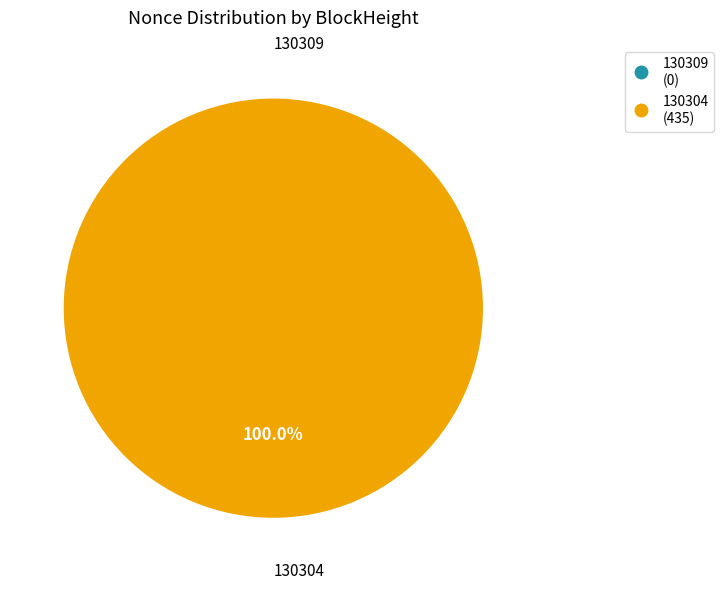

What is the change in value from 130309 to 130304?

+435